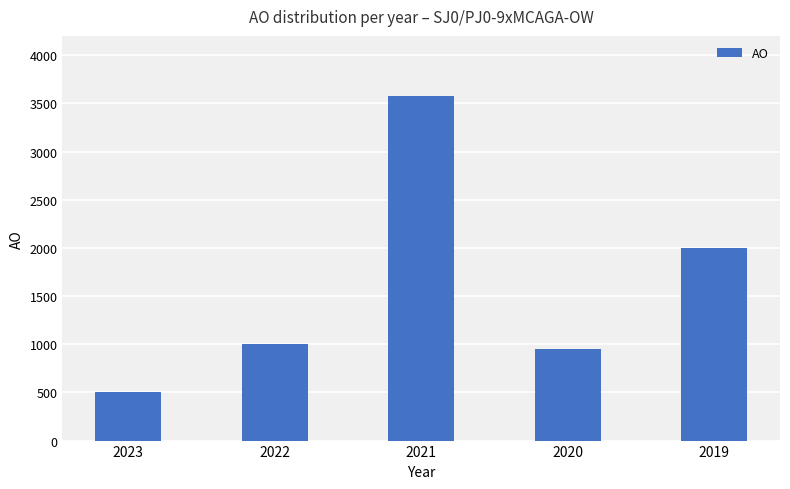

What is the sum of the values at 2020 and 2022?

1953